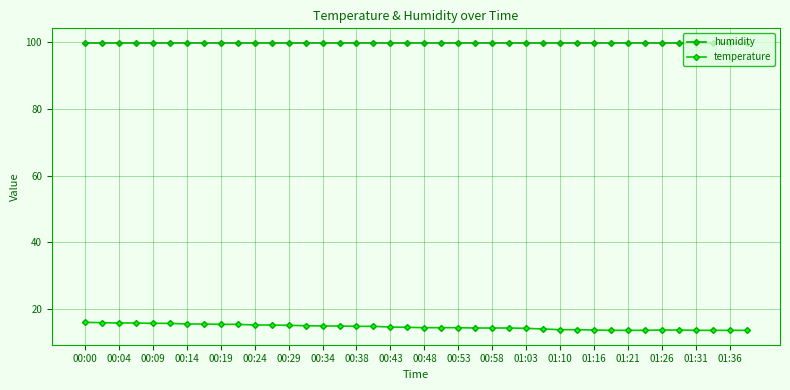

True or false: temperature and humidity cross at least once.

False